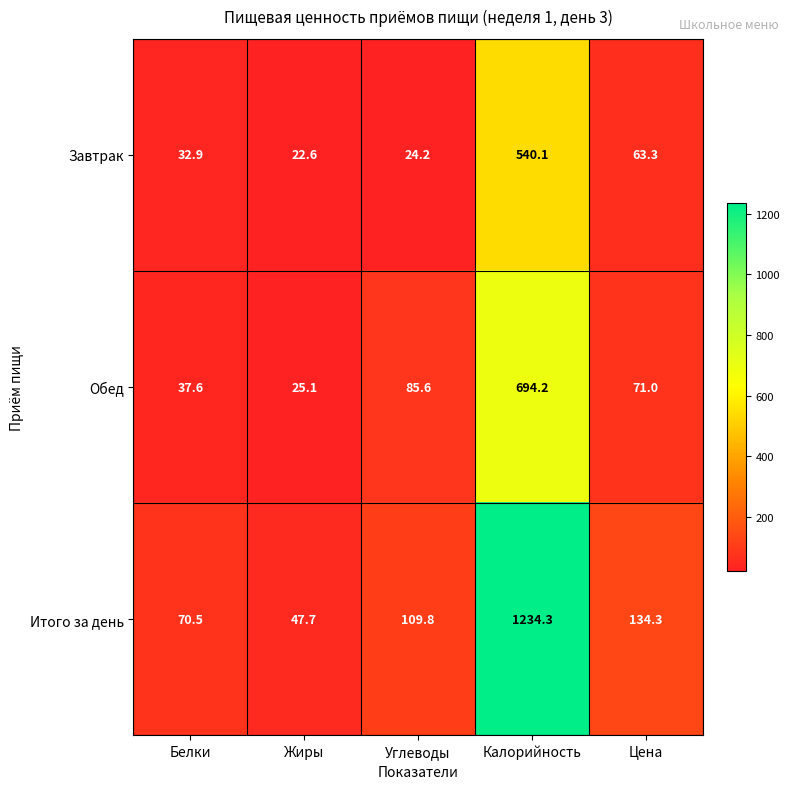

What is the total value across all series at Цена?

268.6